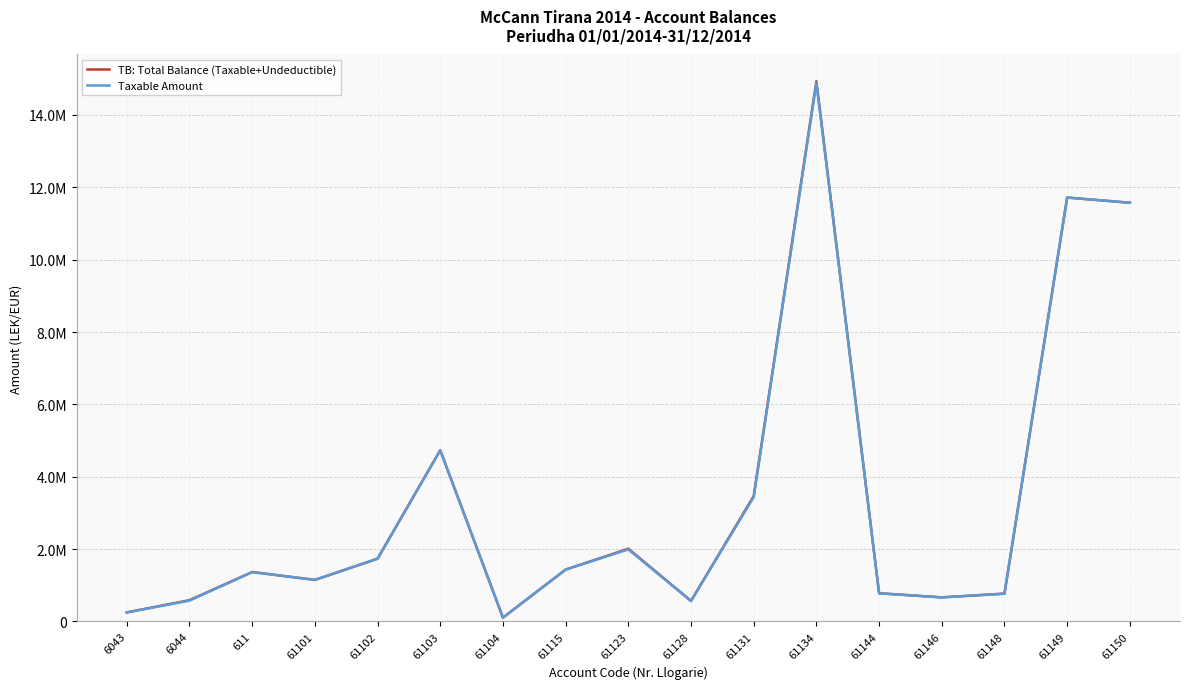

Does the chart have visible grid lines?

Yes